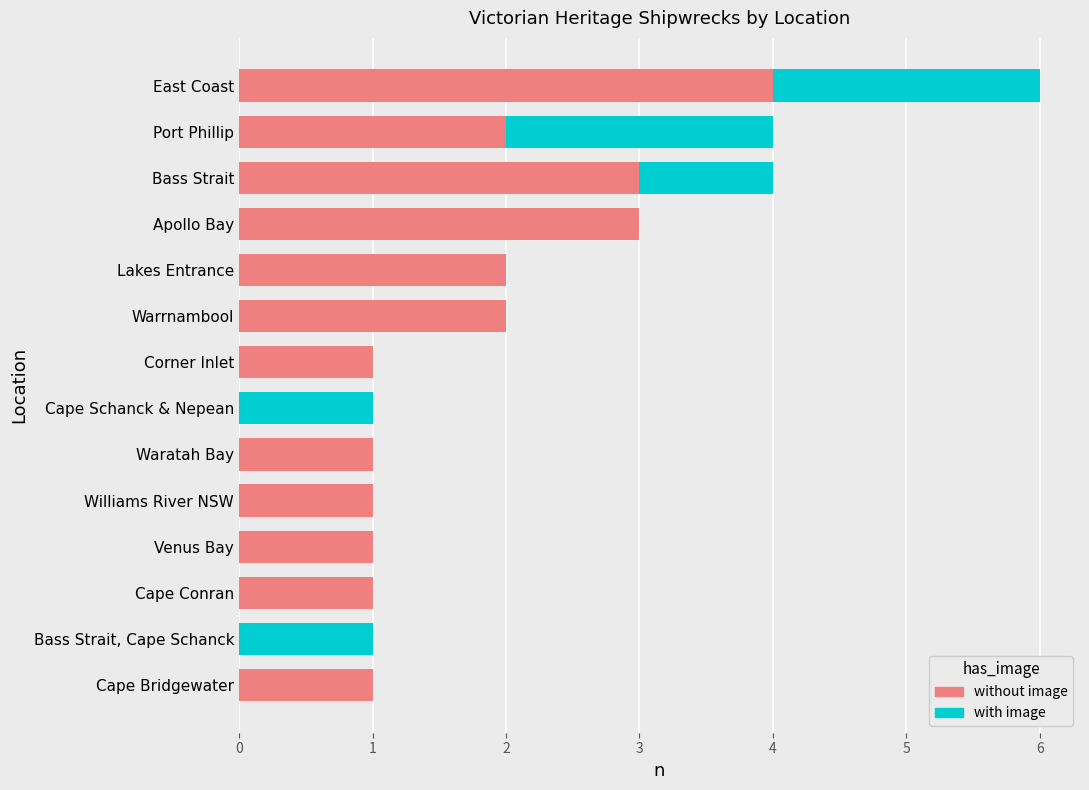

Which category has the highest value in the without image series?

East Coast